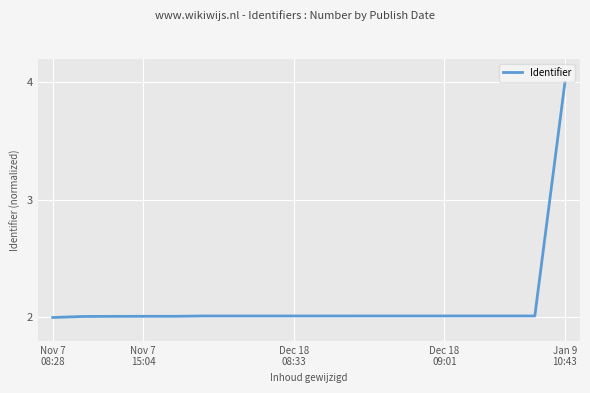

What is the difference between the maximum and minimum values?

2.0